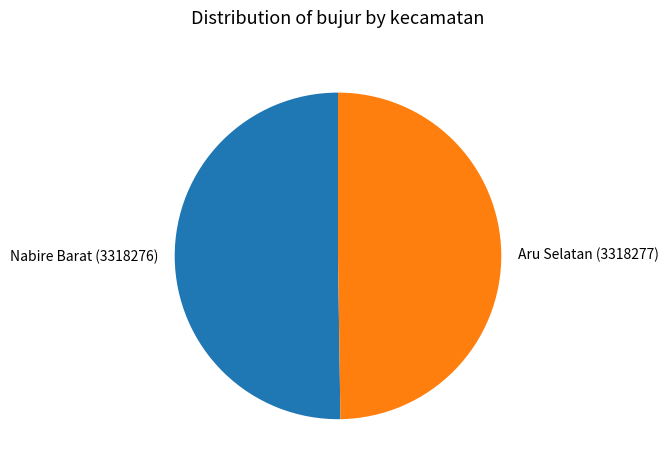

Is it true that Aru Selatan (3318277) is 56% of the pie?

False